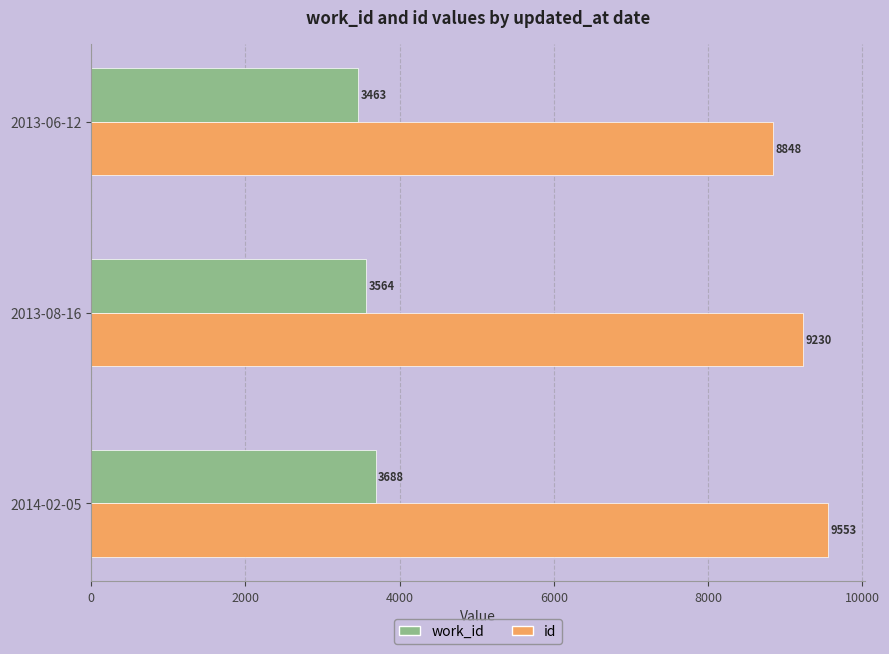

What is the total value across all series at 2013-06-12?

12311